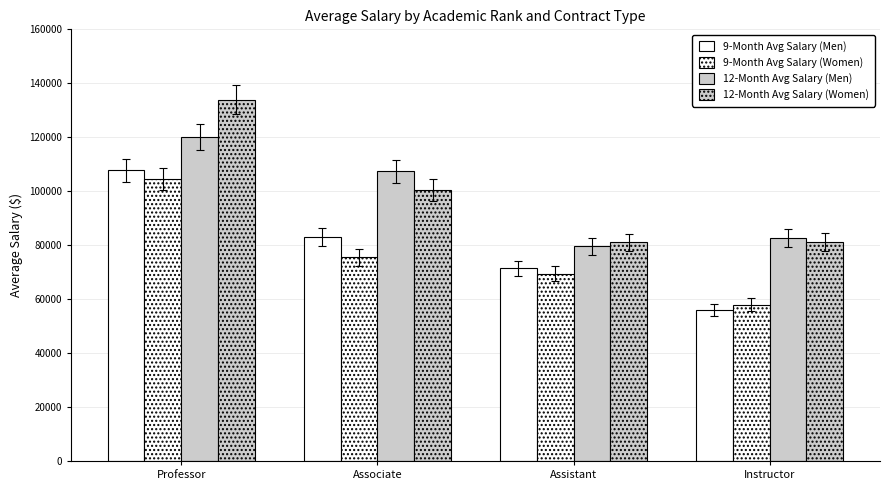

How many data points in 9-Month Avg Salary (Women) are less than 75428?

2